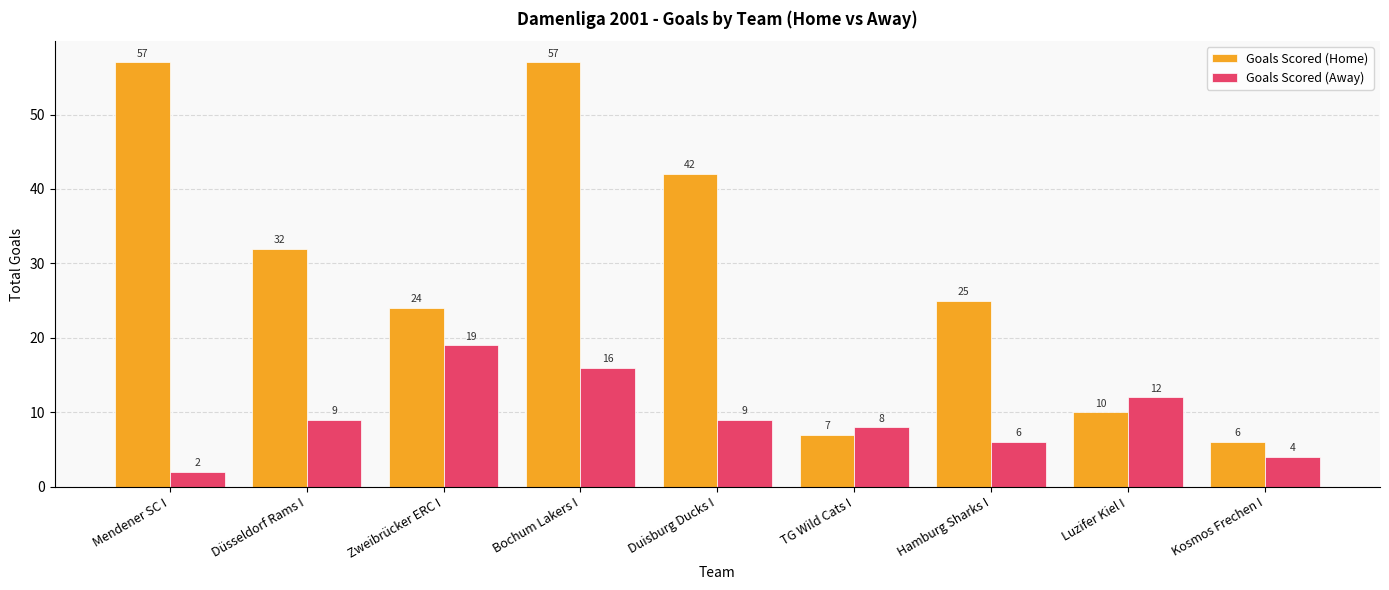

Rank the series by their maximum value, from highest to lowest.

Goals Scored (Home), Goals Scored (Away)